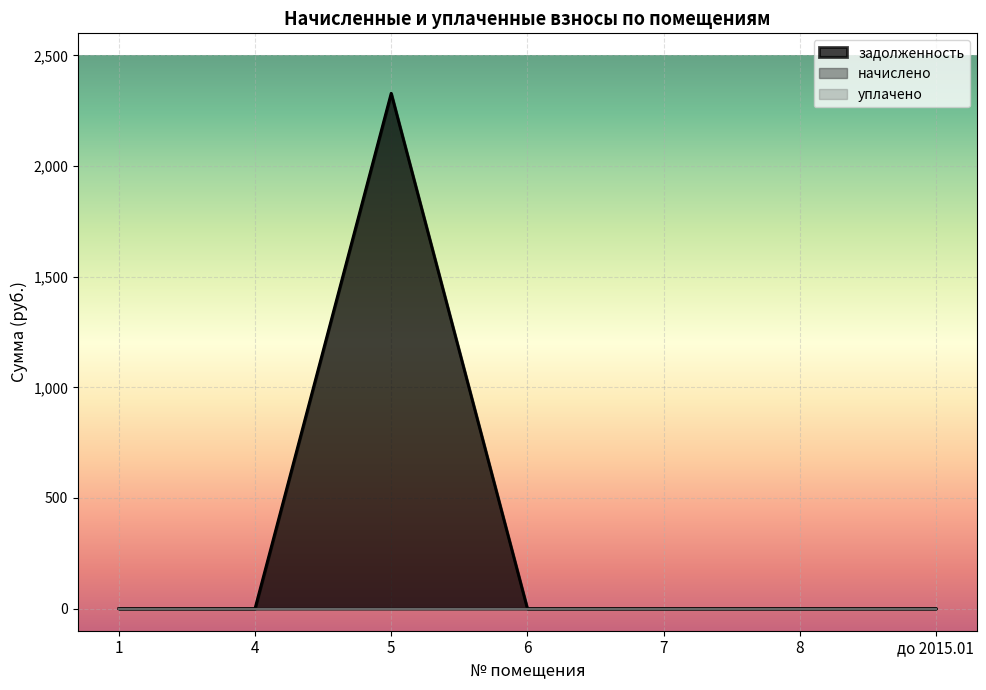

Does the chart display data point markers on the line(s)?

No